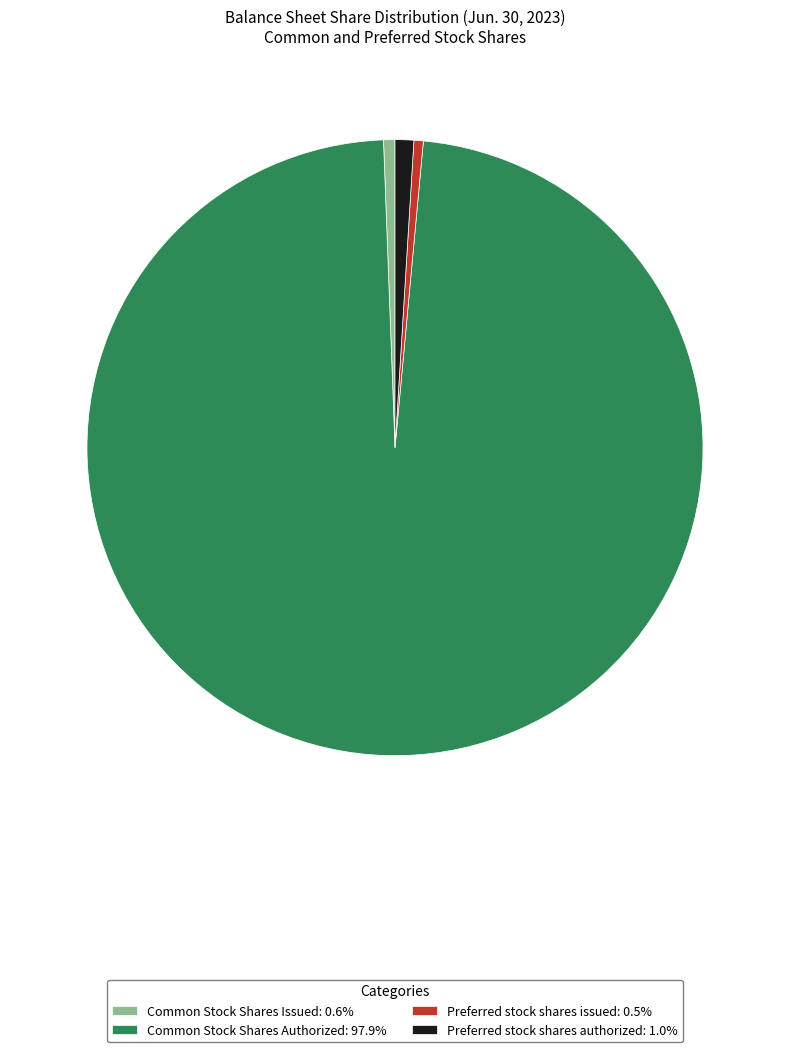

What is the largest slice in the pie chart?

Common Stock Shares Authorized